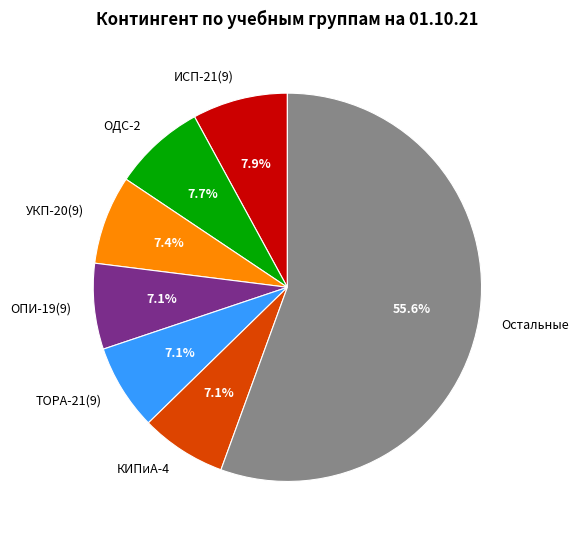

Is there a majority slice in this chart?

Yes